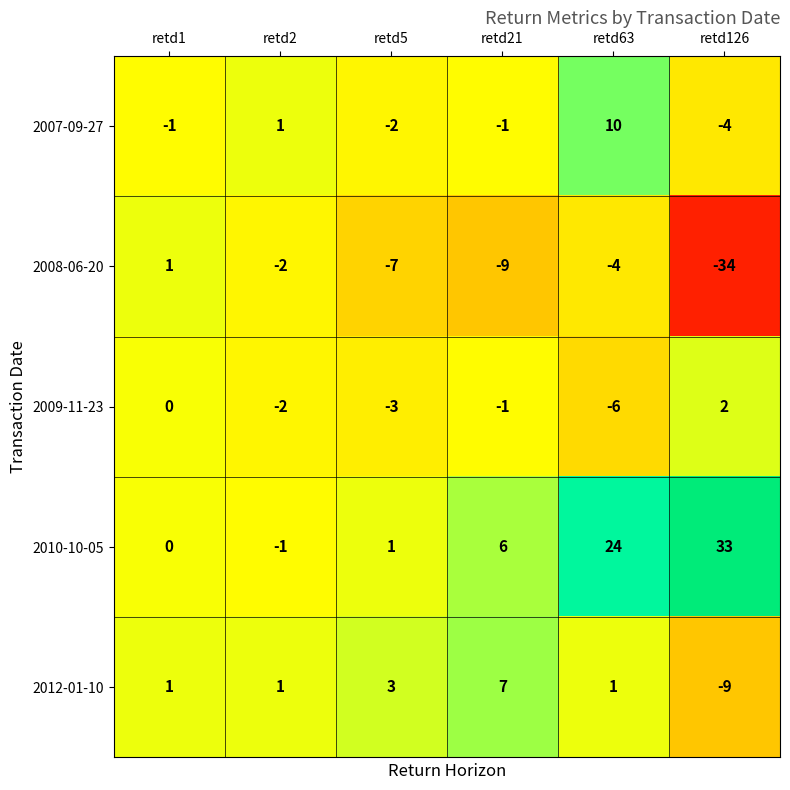

How many negative values does the 2008-06-20 series have?

5